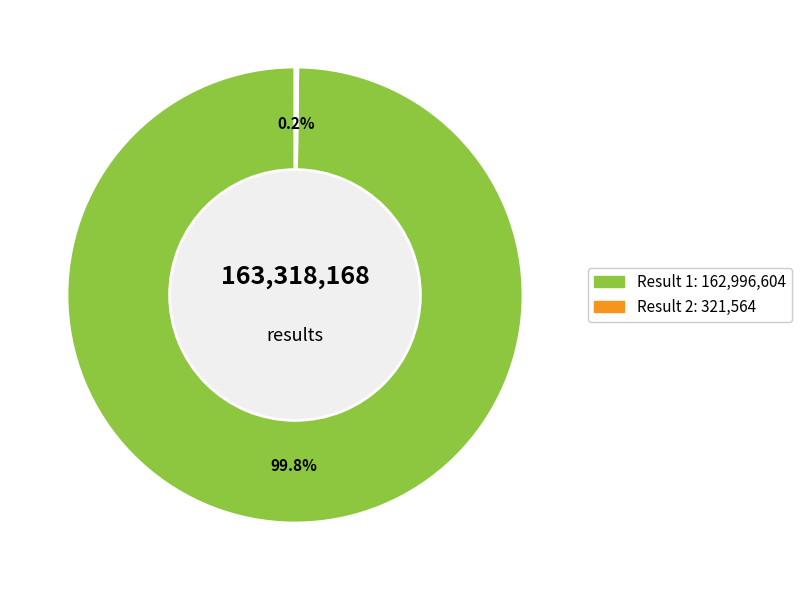

Does any single category account for the majority?

Yes